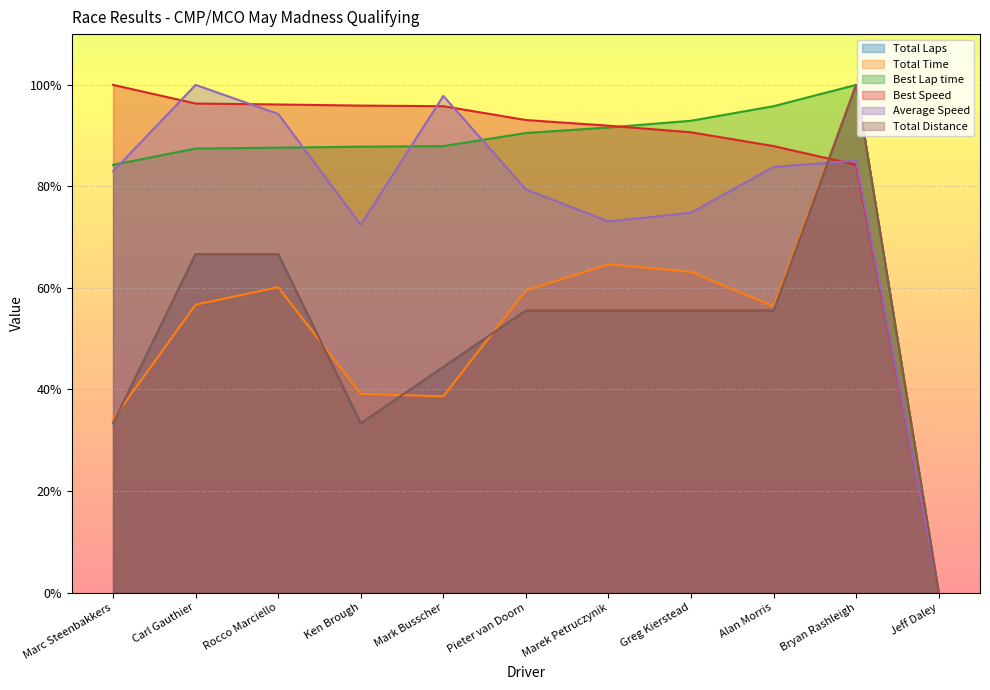

What is the maximum value shown in the chart?

100.0